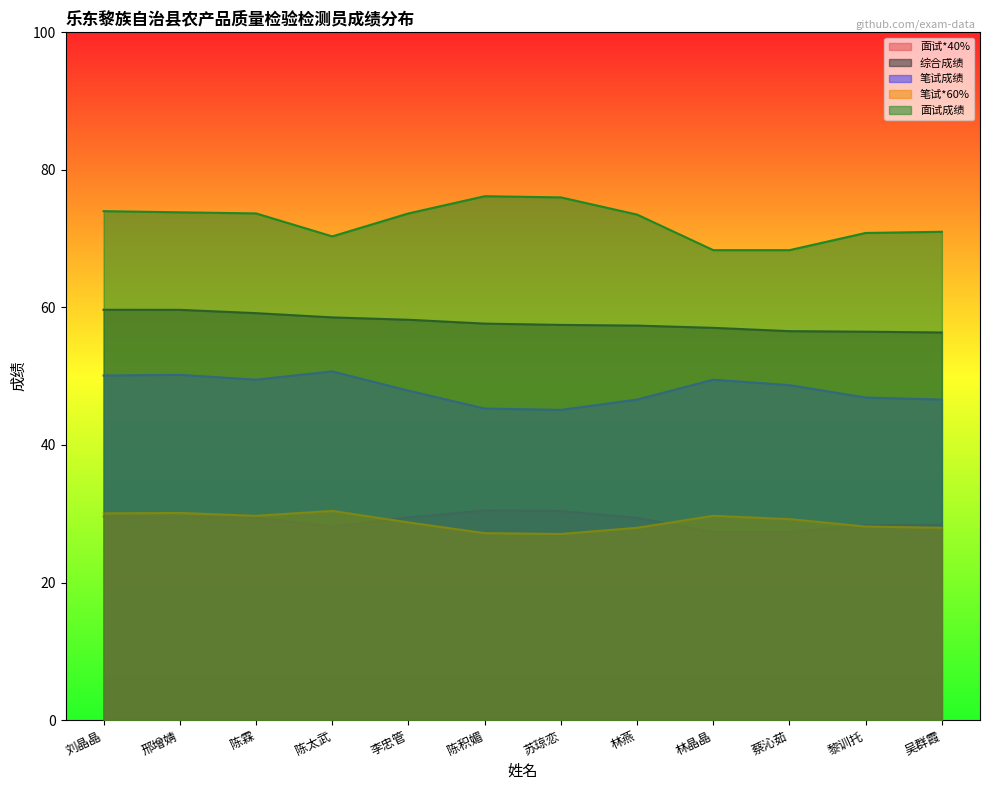

The value of 综合成绩 at 陈积媚 is 86.7. True or false?

False